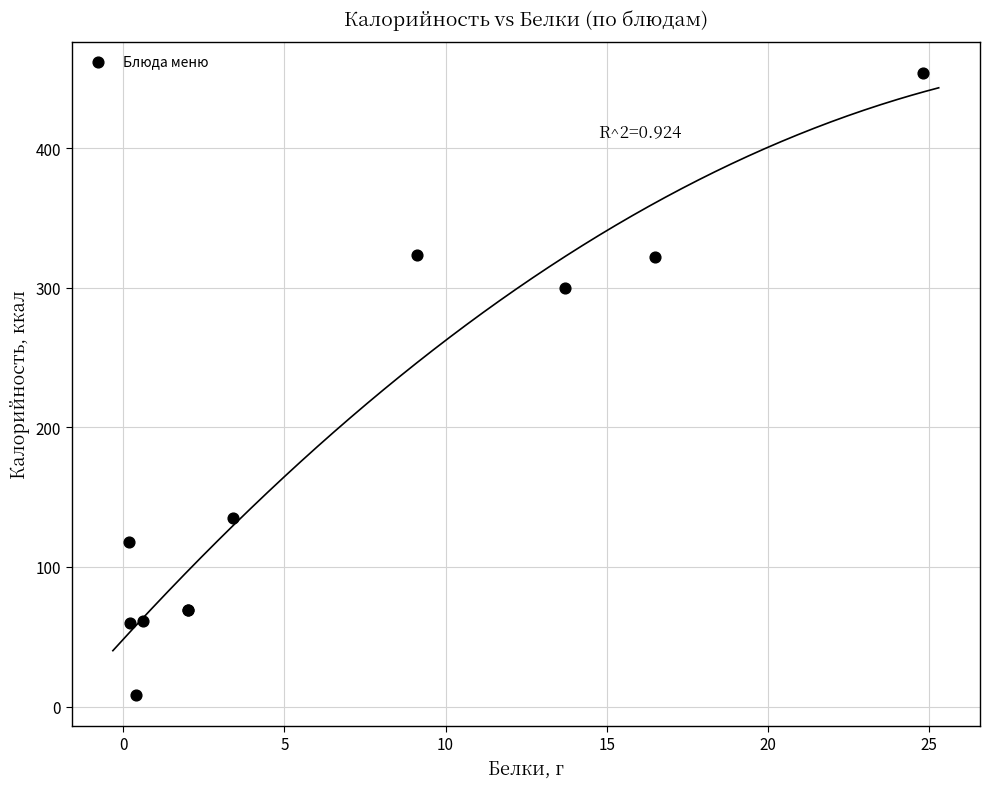

What Y value in the scatter plot is closest to 231?

300.0